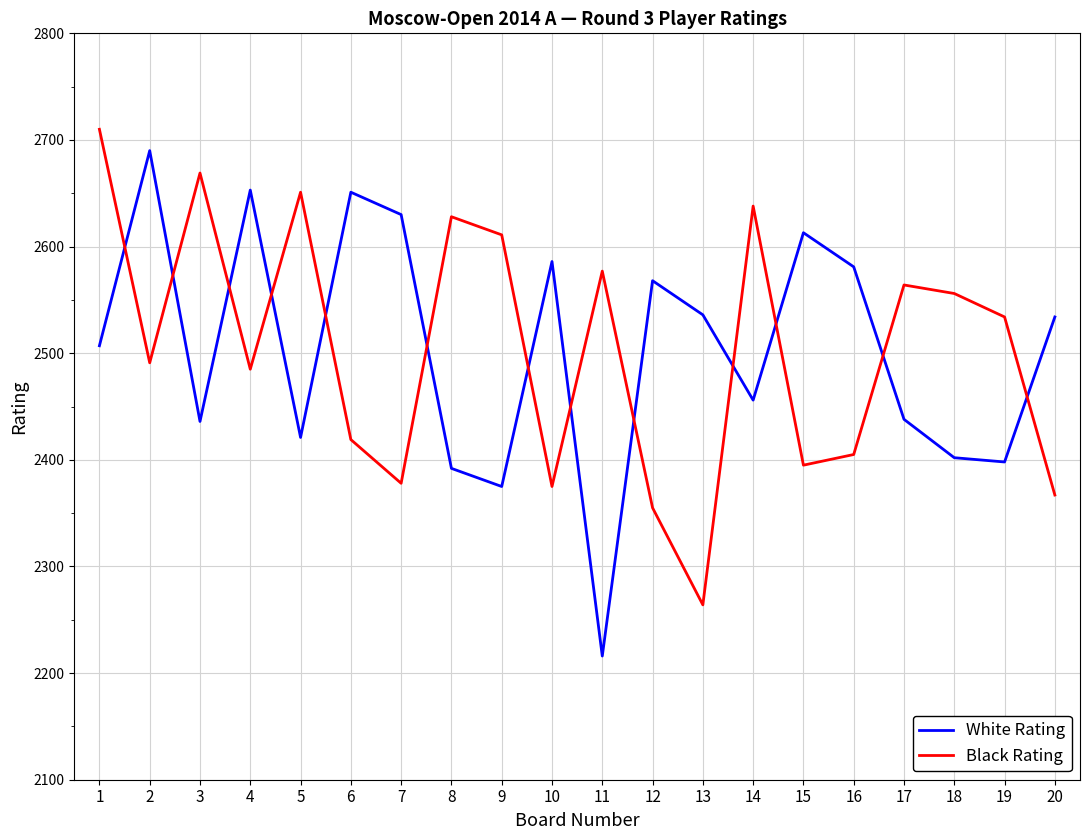

The Black Rating series shows 2355 at 12. True or false?

True